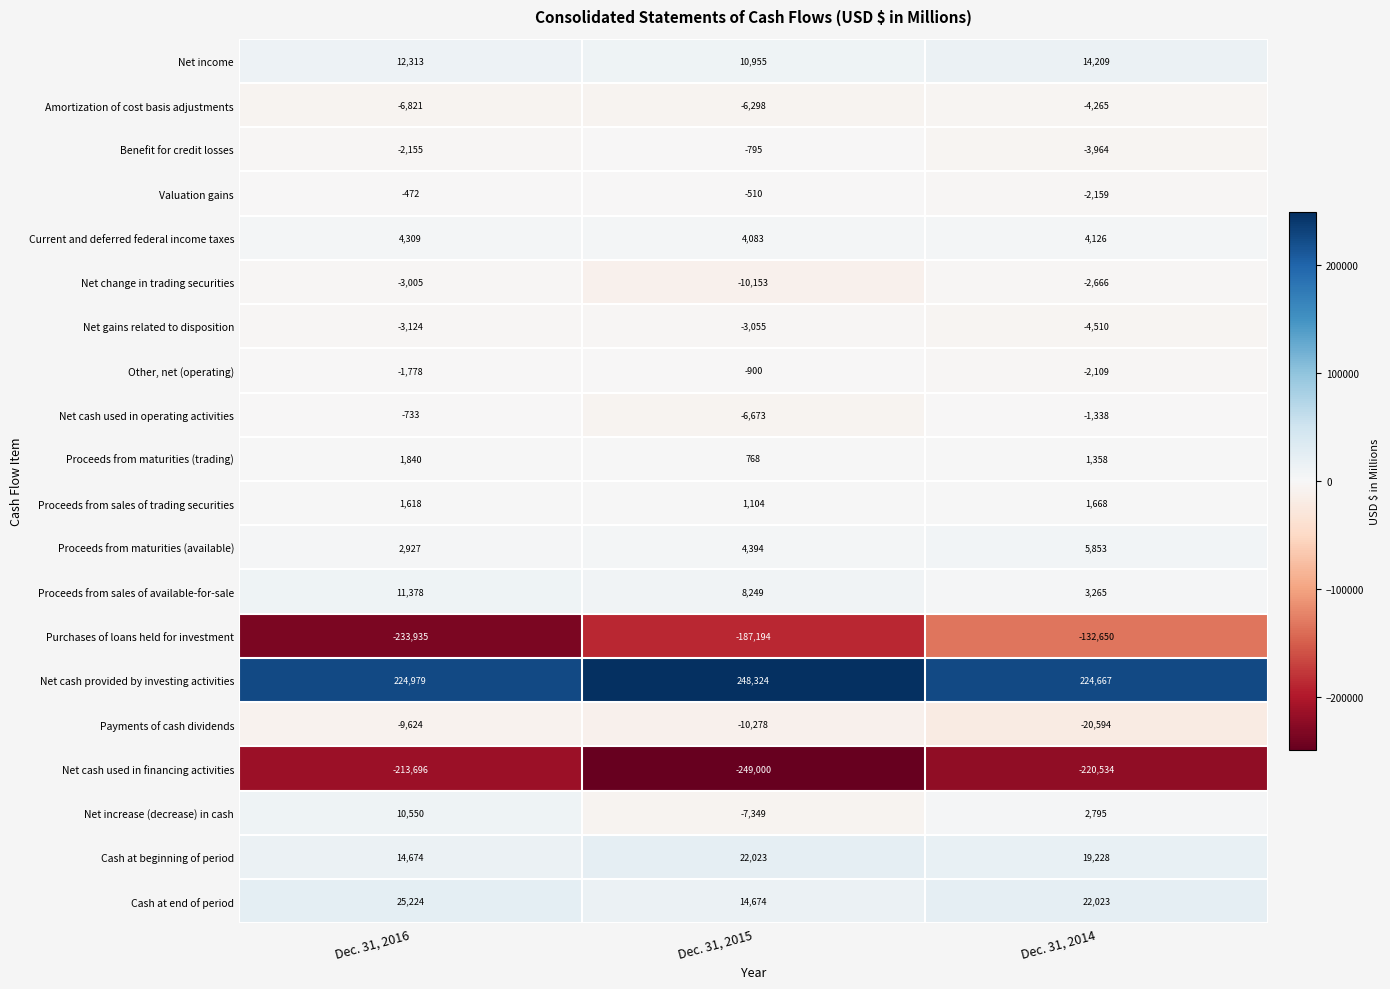

What is the maximum value for Net income?

14209